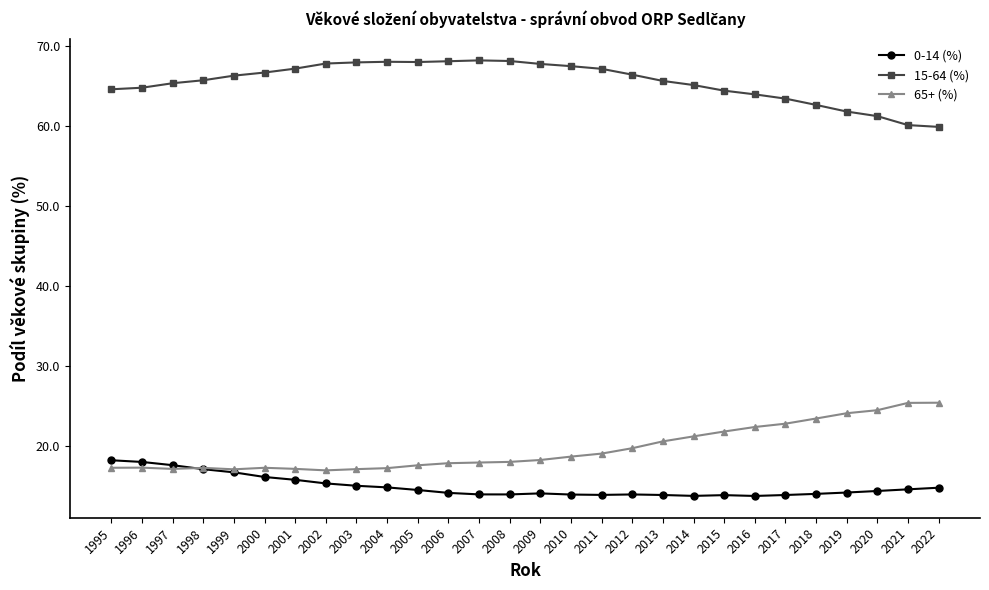

What is the spread (max minus min) of values at 2003?

53.0